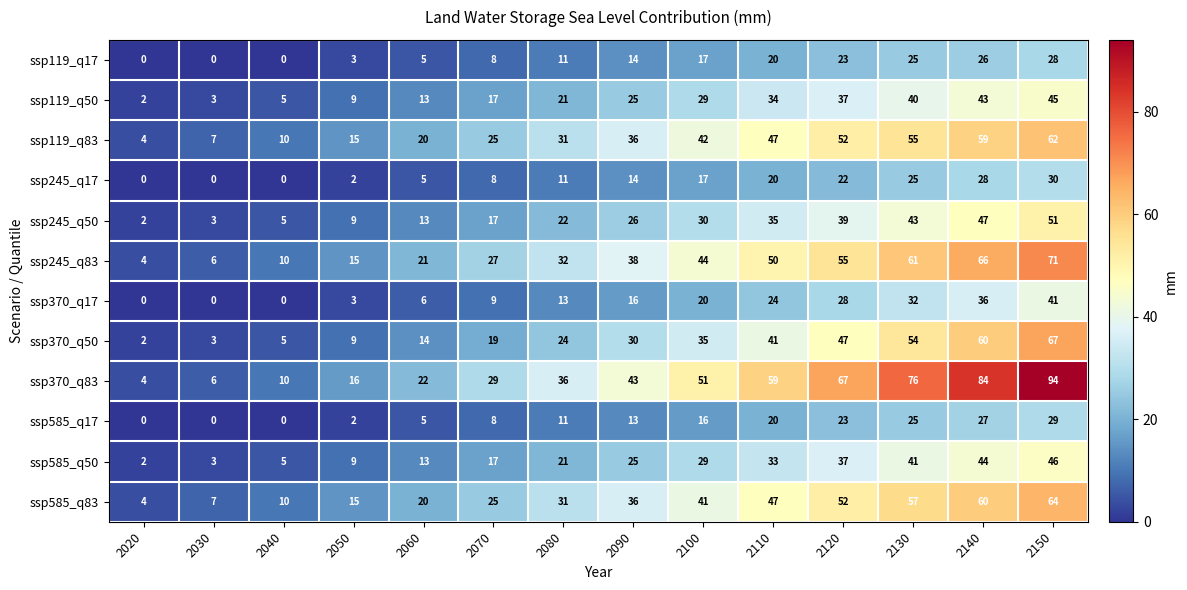

Between 2080 and 2110, which series saw the biggest shift?

ssp370_q83